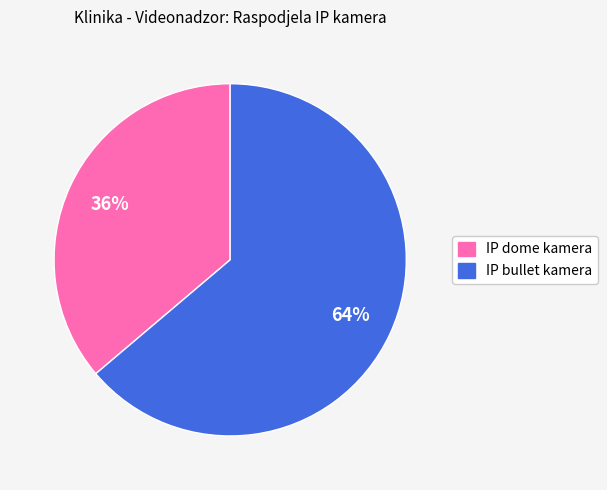

To the nearest percent, what is the difference between the largest and smallest slice percentages?

28%